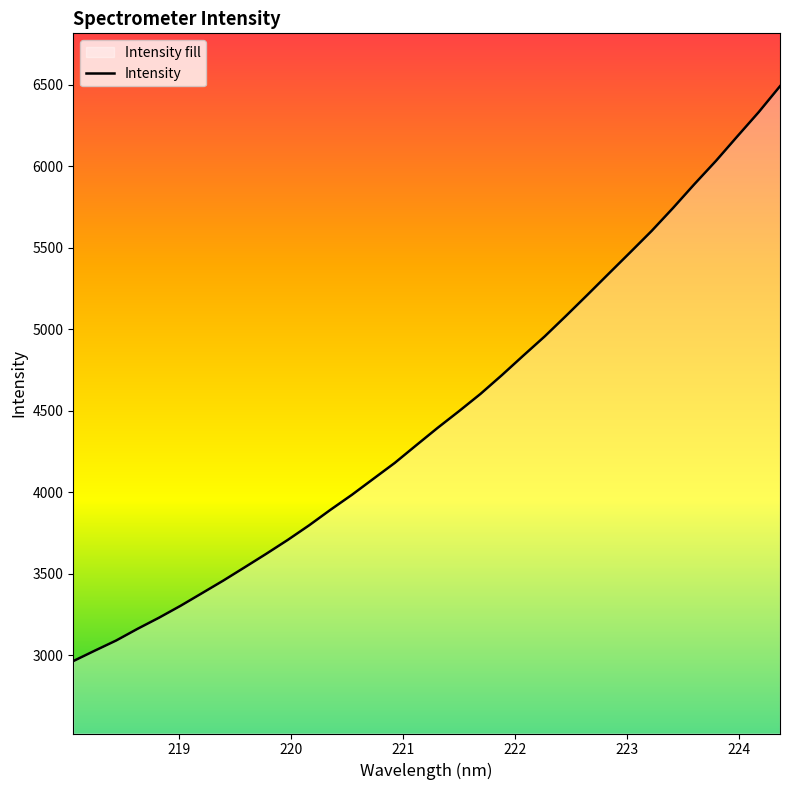

What is the average value?

4473.1